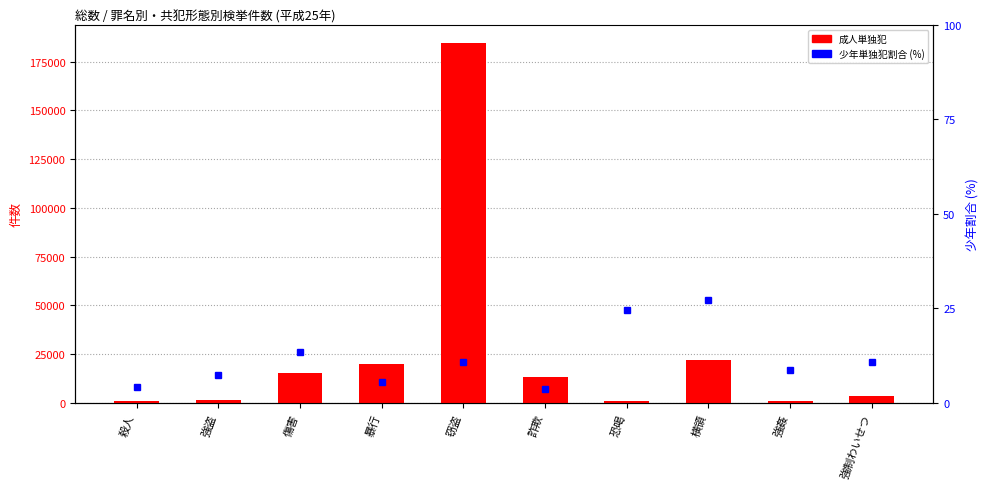

At which label is 成人単独犯 closest to 92717?

横領